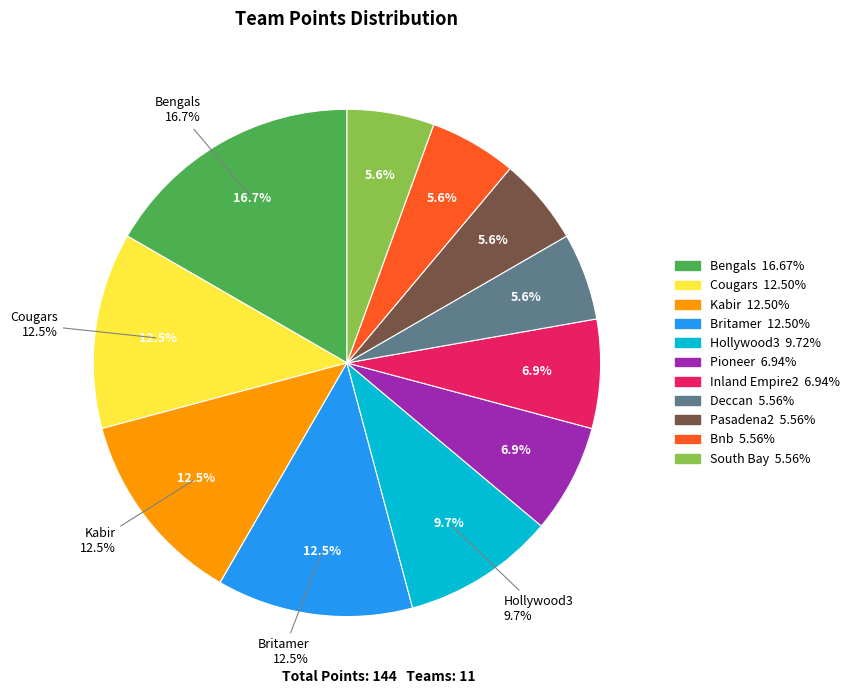

Is it true that Cougars is 12% of the pie?

True